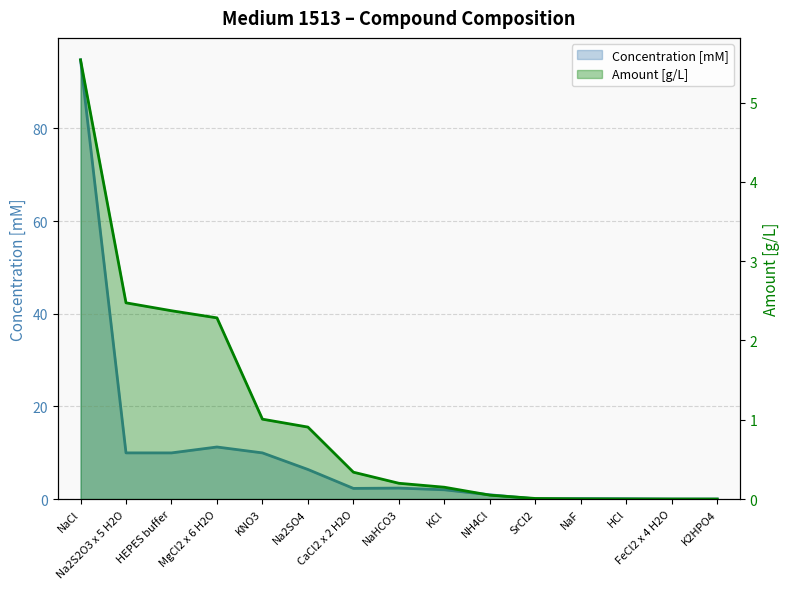

True or false: Concentration [mM] and Amount [g/L] intersect in this chart.

False